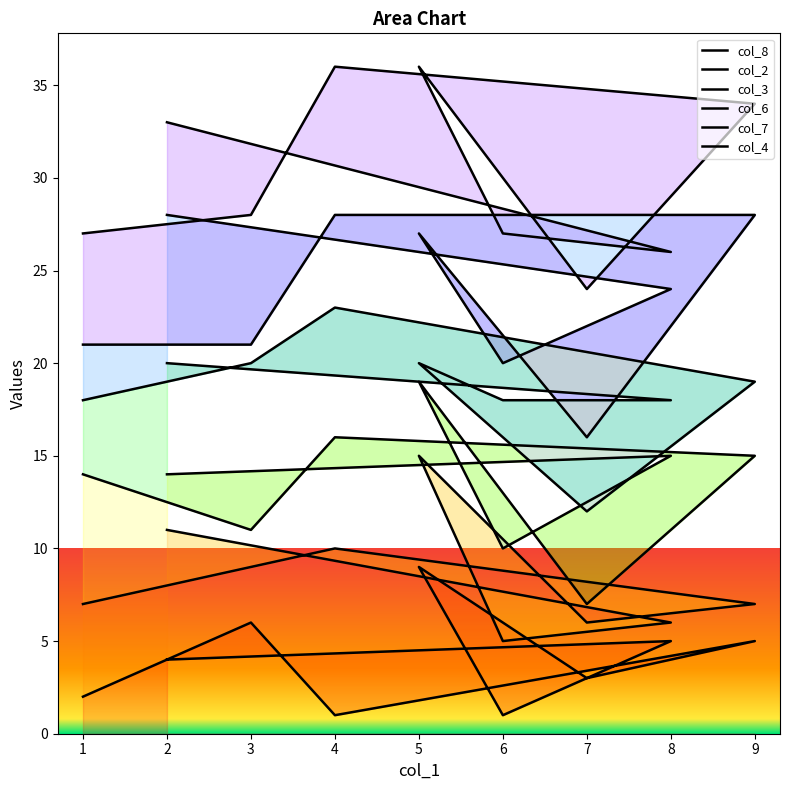

True or false: col_3 and col_2 cross at least once.

False